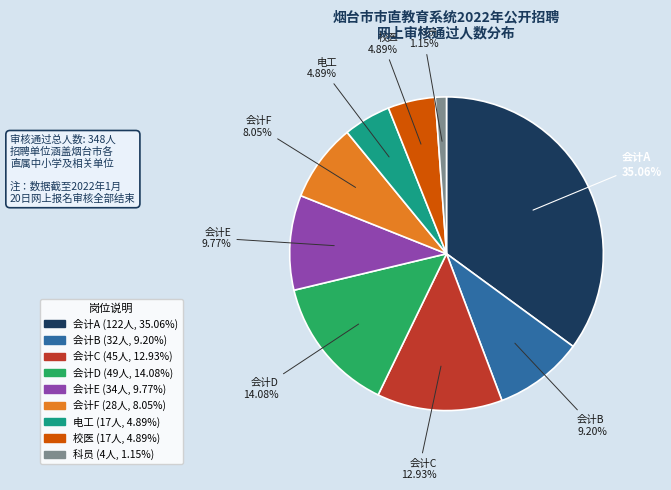

Between 会计E and 电工, which is larger?

会计E